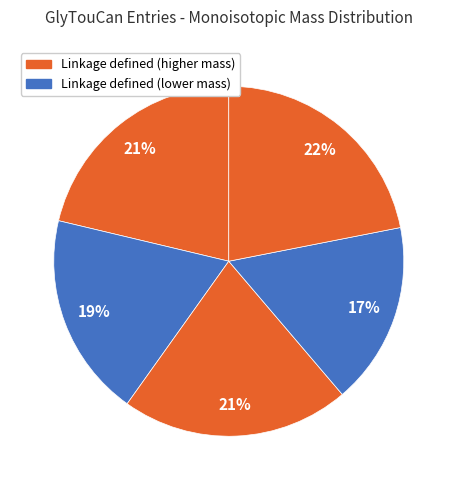

To the nearest percent, what is the average slice percentage?

20%